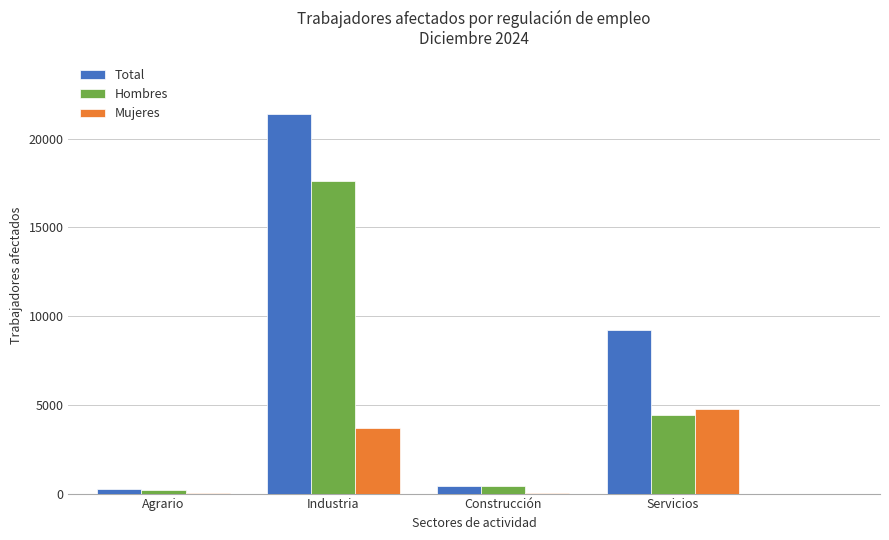

Where is Mujeres nearest to the value 2414?

Industria